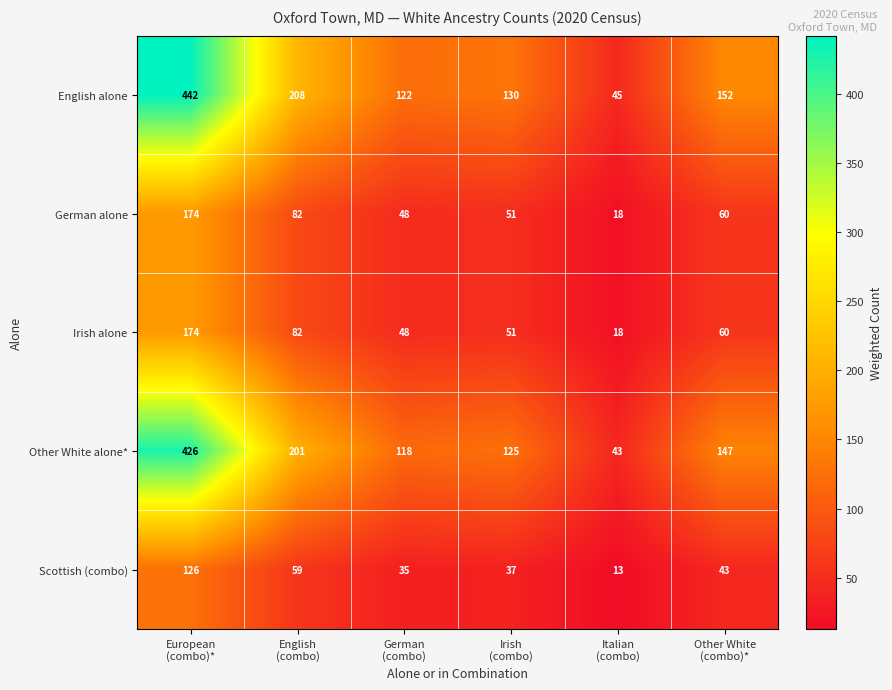

Reading left to right, extract all data points from this chart.

English alone: 442	208	122	130	45	152
German alone: 174	82	48	51	18	60
Irish alone: 174	82	48	51	18	60
Other White alone*: 426	201	118	125	43	147
Scottish (combo): 126	59	35	37	13	43